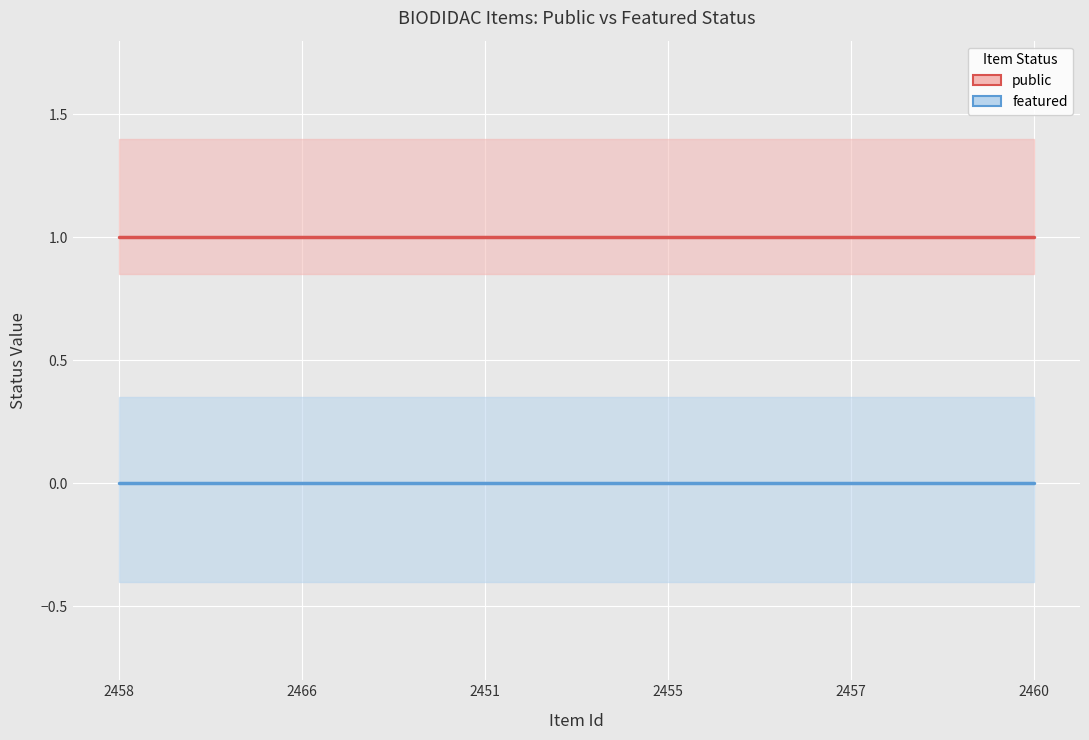

Rank the series at 2466 from lowest to highest value.

featured, public